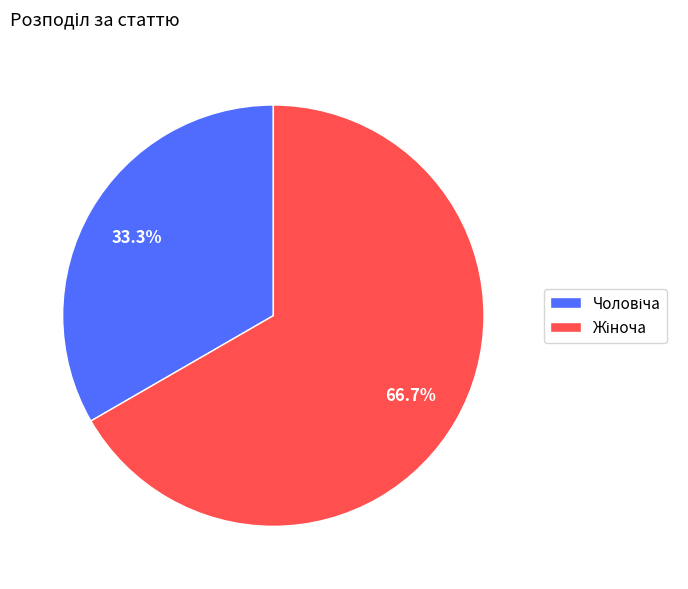

To the nearest percent, what is the average slice percentage?

50%